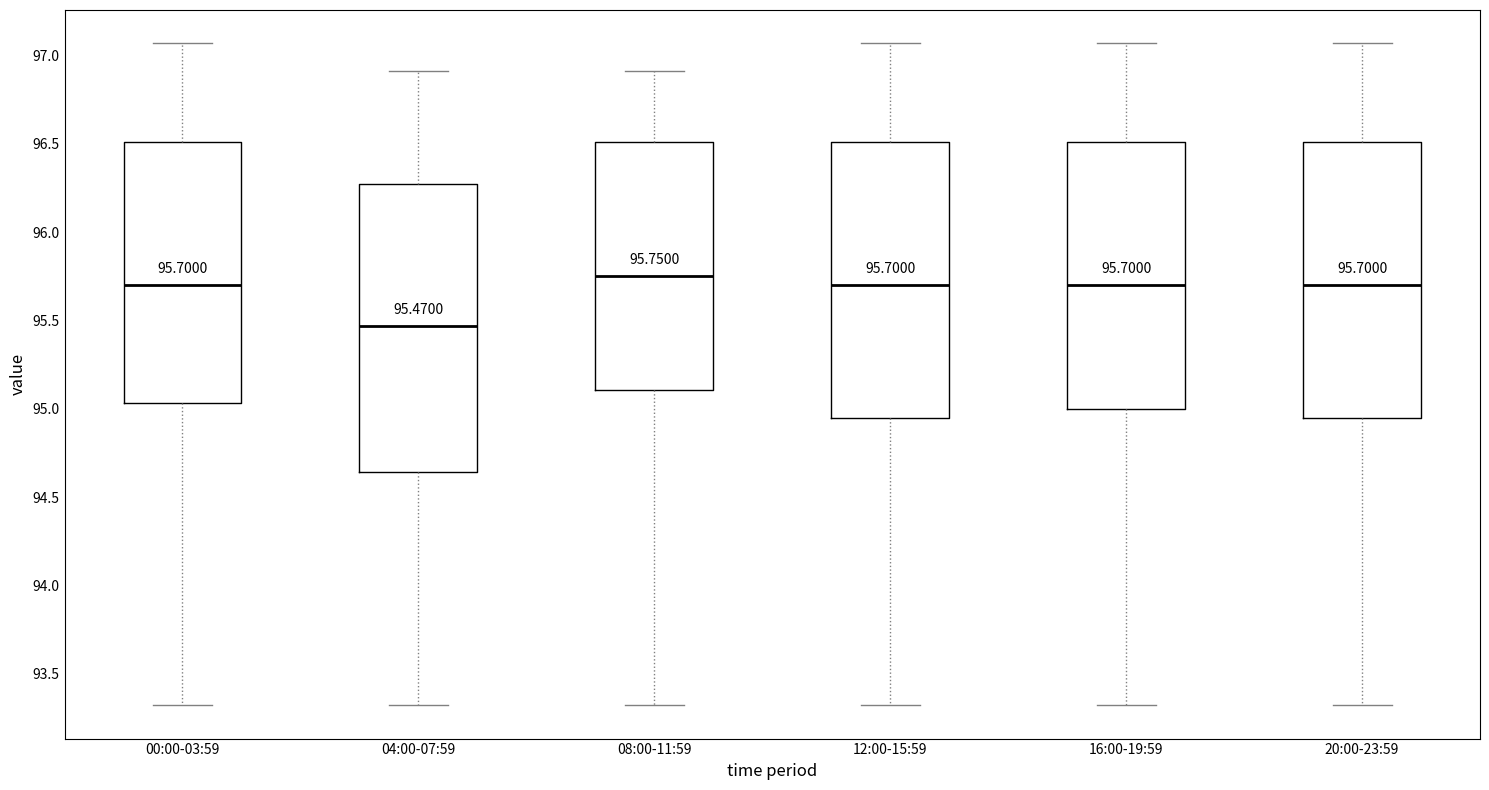

Comparing the boxes themselves (not the whiskers), which one is the tallest?

04:00-07:59